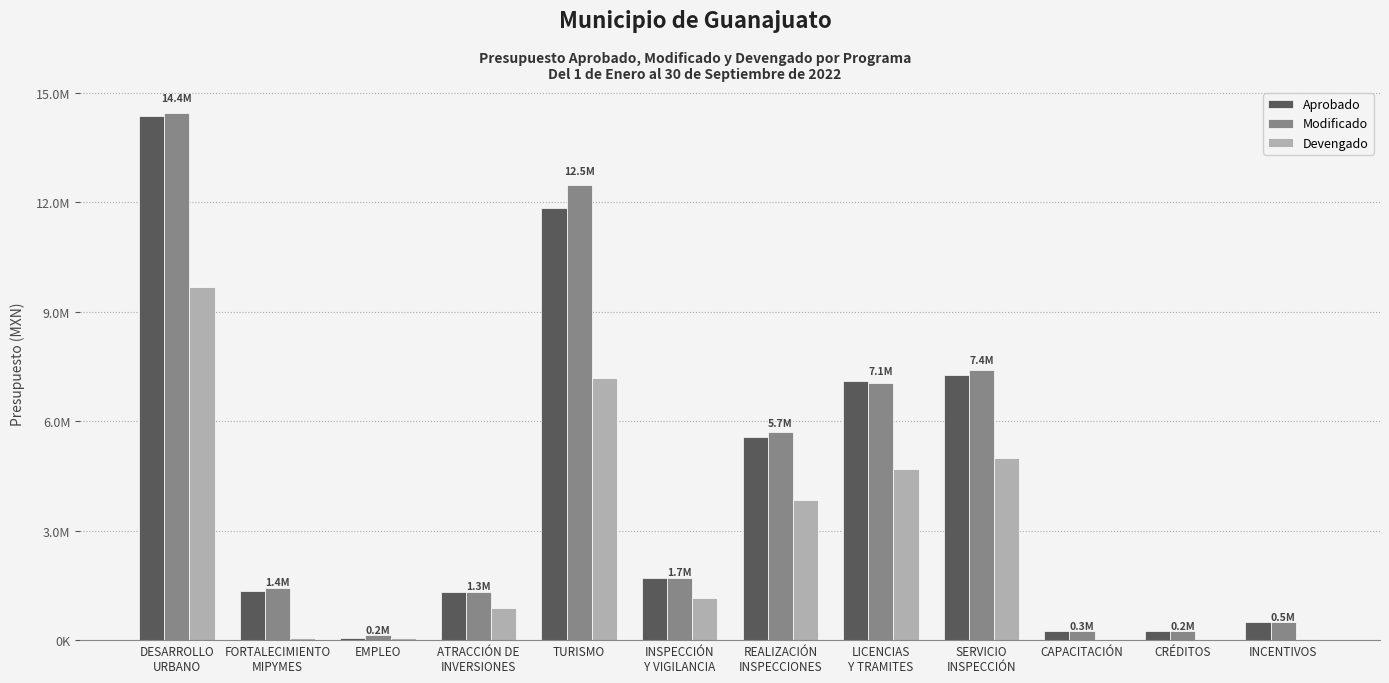

Rank the series at CRÉDITOS from highest to lowest value.

Aprobado, Modificado, Devengado